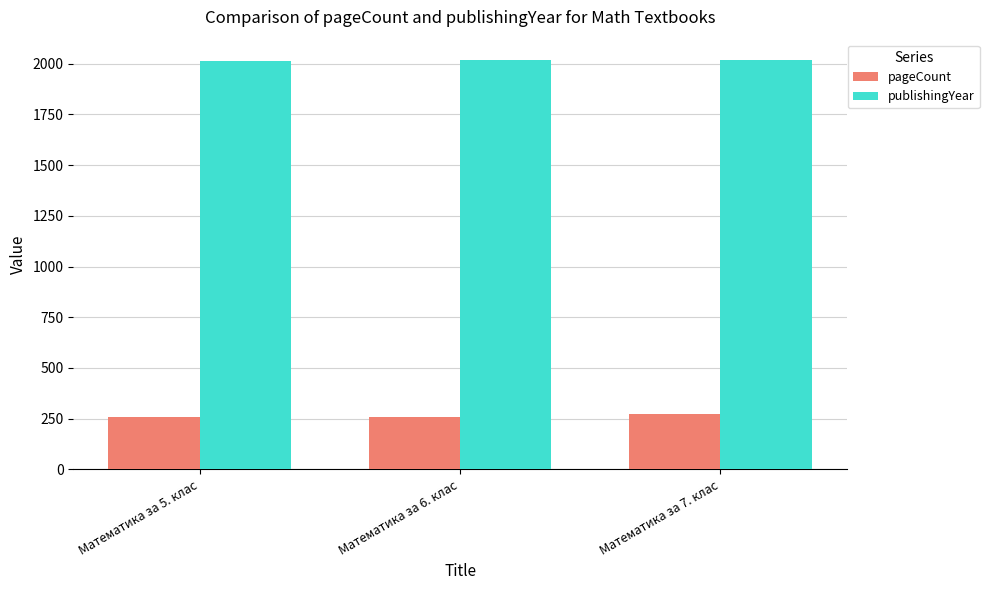

How many series are shown in this chart?

2